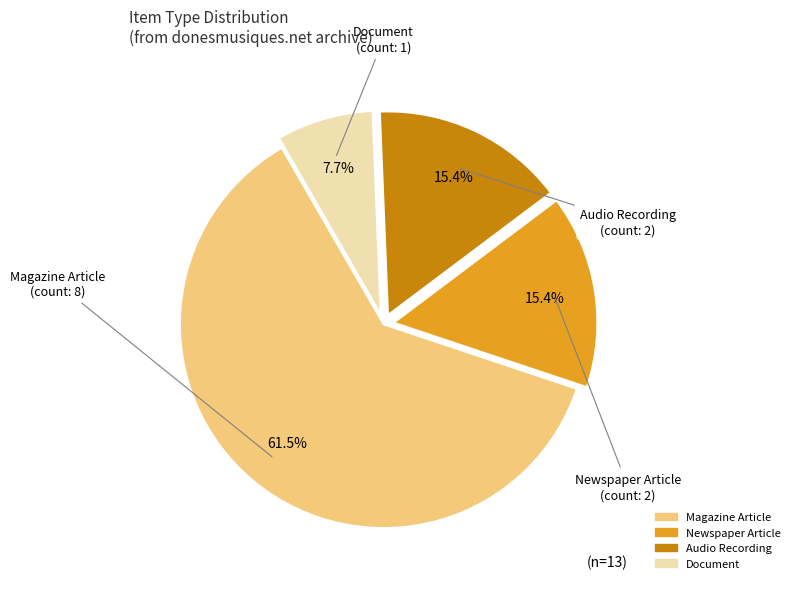

How many slices are in this pie chart?

4